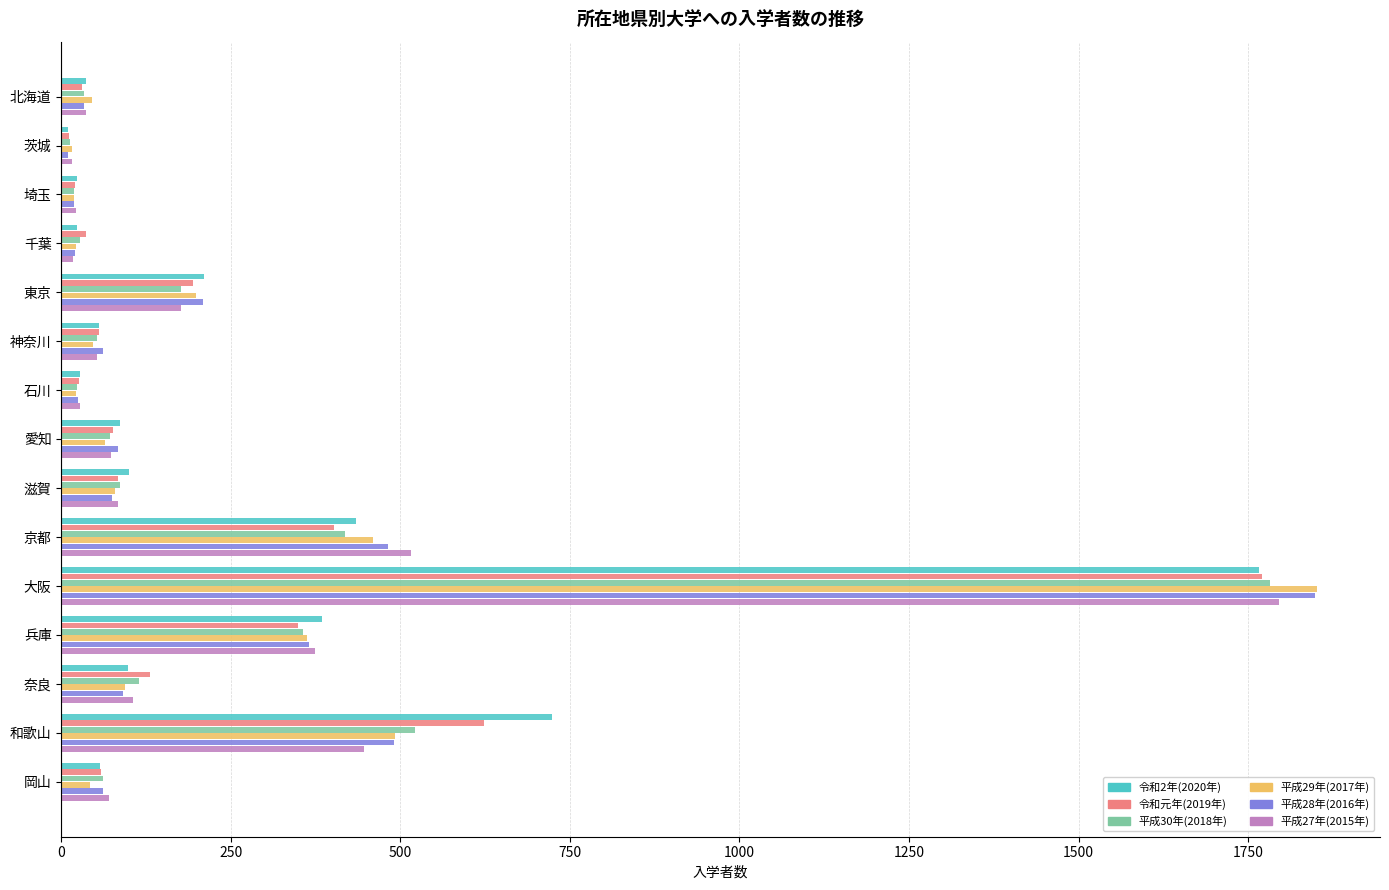

At how many categories does at least one series exceed 588?

2